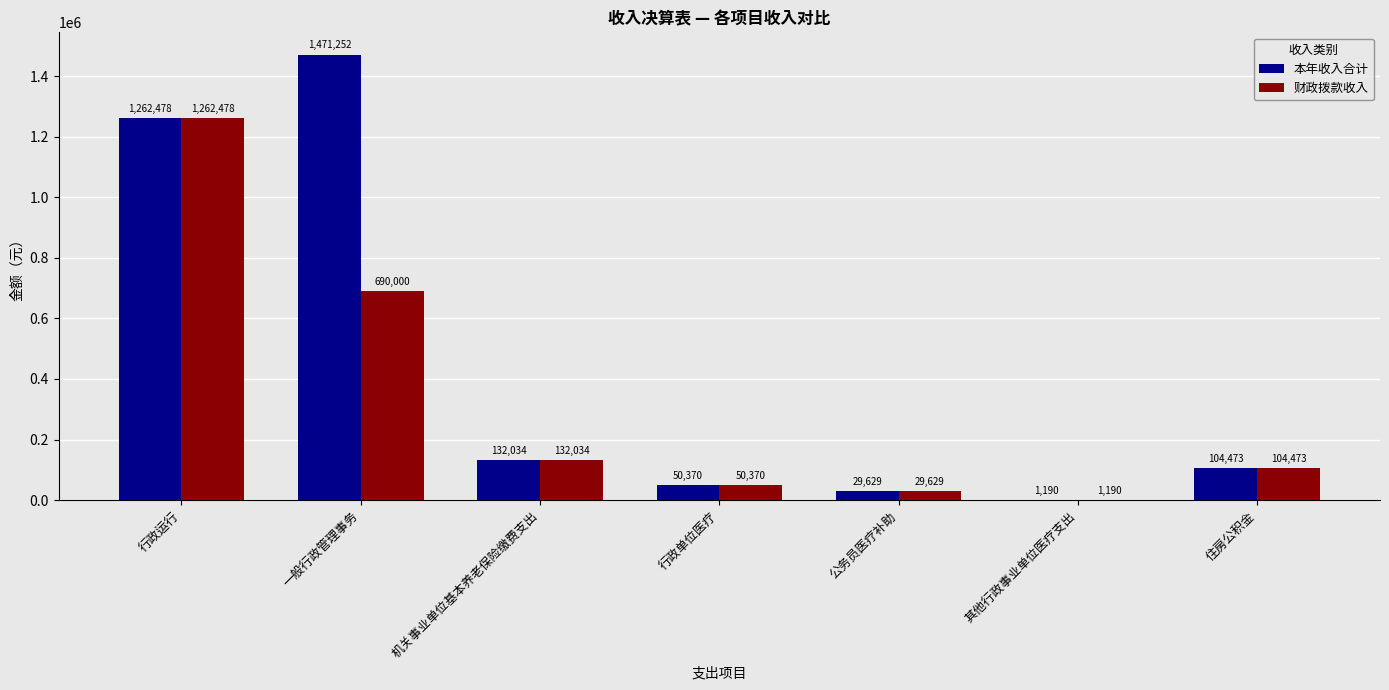

What value does the 财政拨款收入 series have at 行政单位医疗?

50369.5